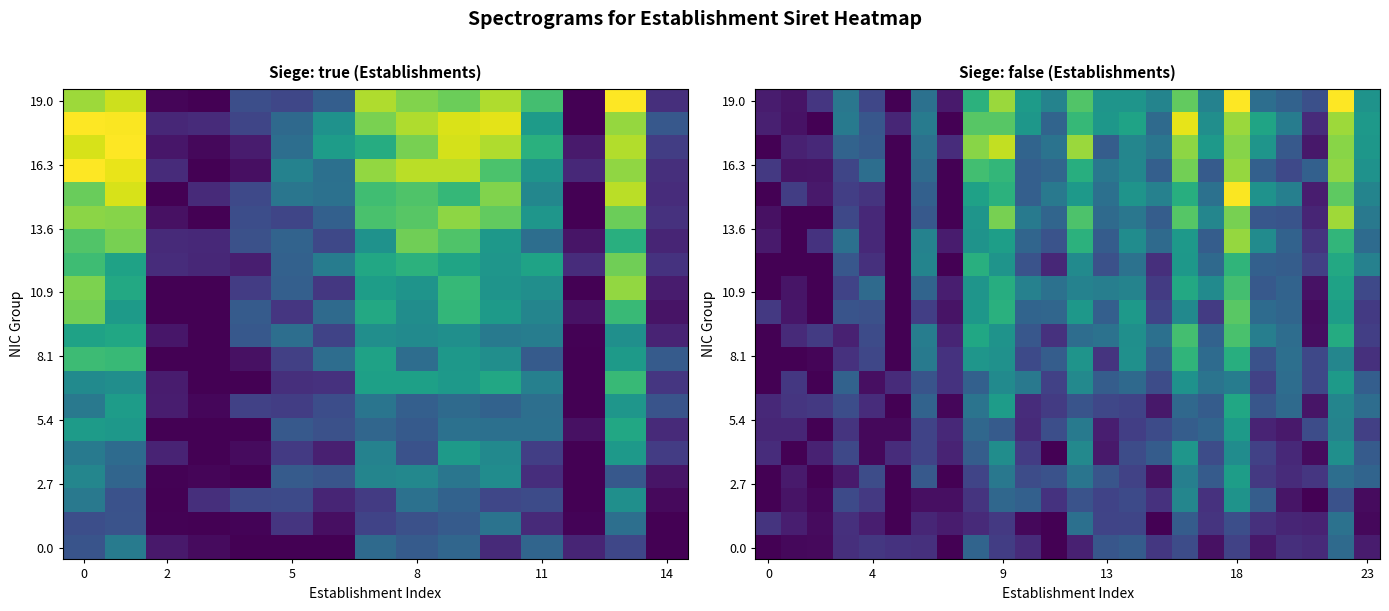

What is the difference between the highest and lowest values at 15?

0.5